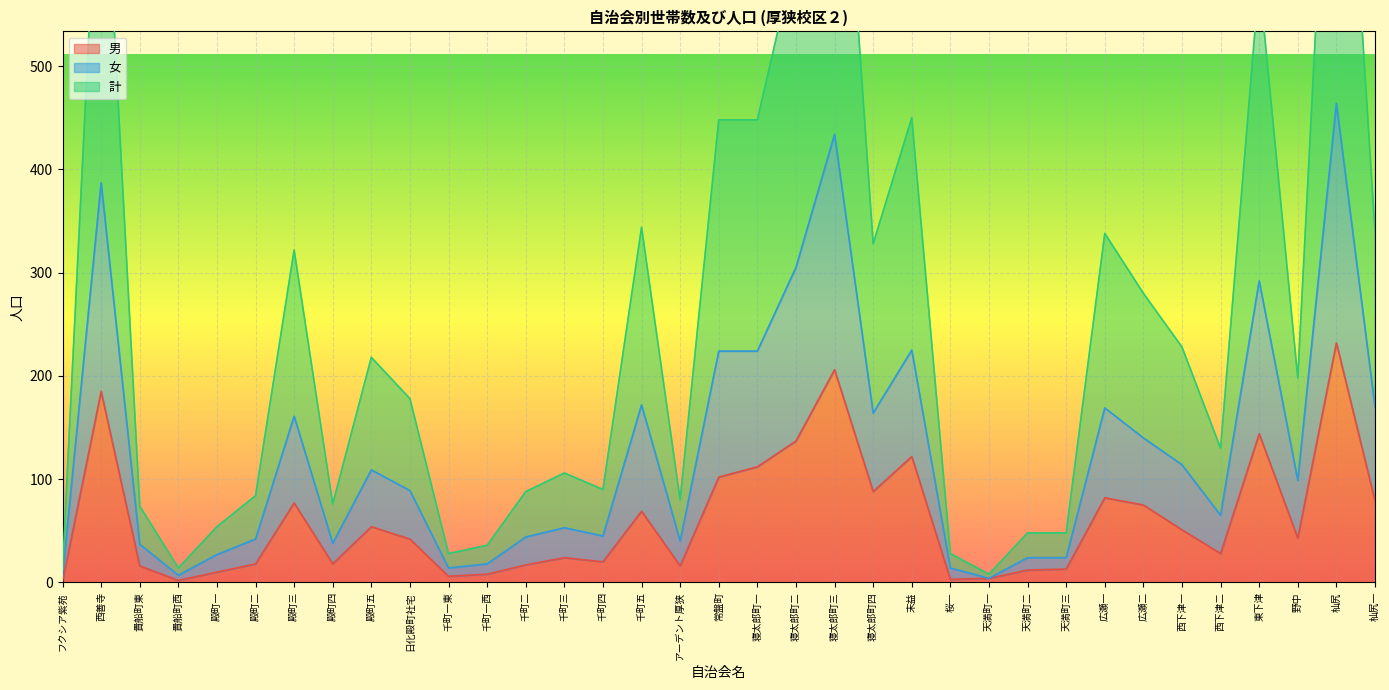

Which series has the largest range (max minus min)?

計